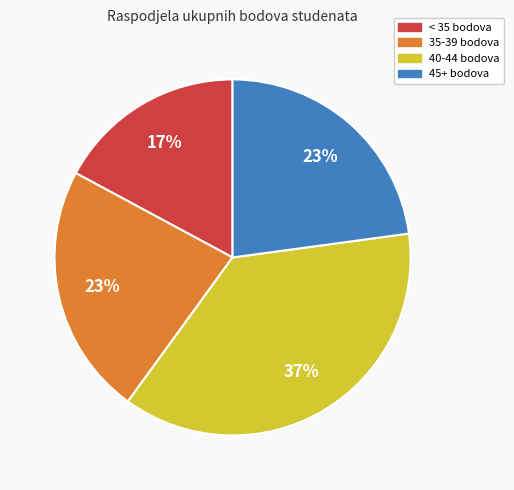

To the nearest percent, what is the difference between the largest and smallest slice percentages?

20%